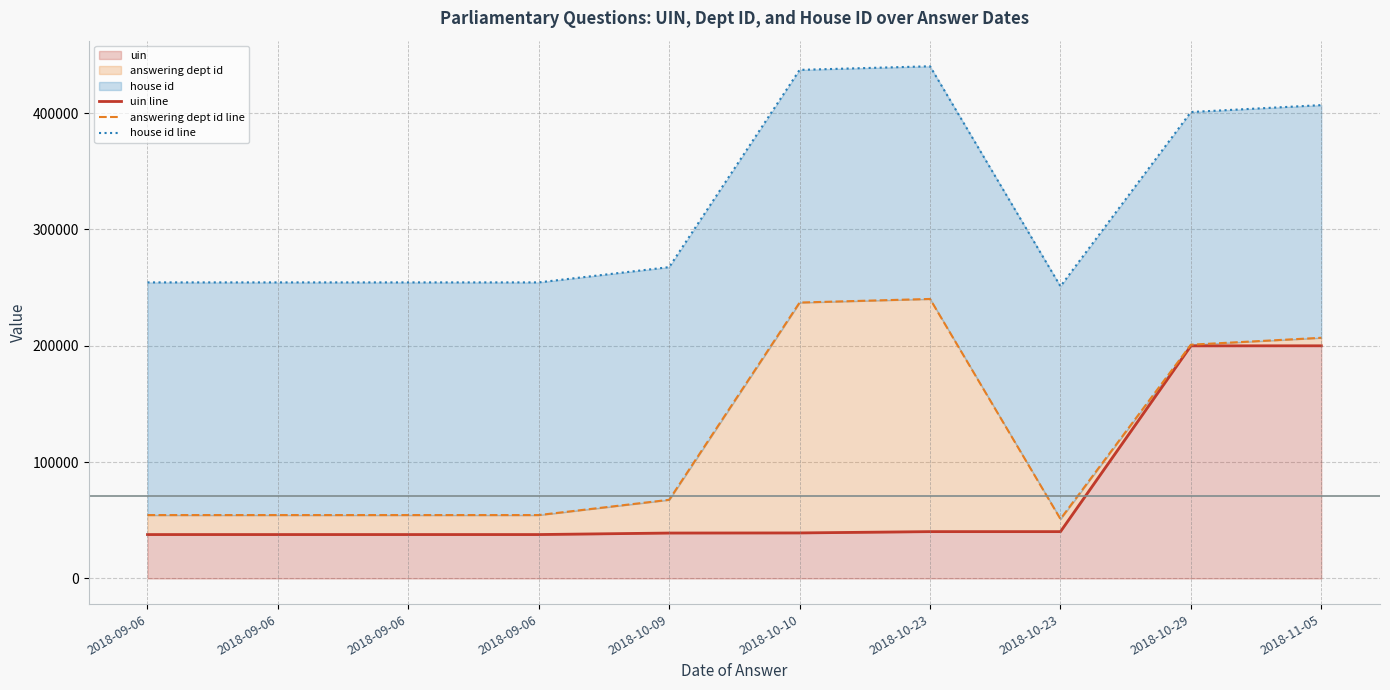

List the series in order of their peak value, lowest first.

uin line, answering dept id line, house id line